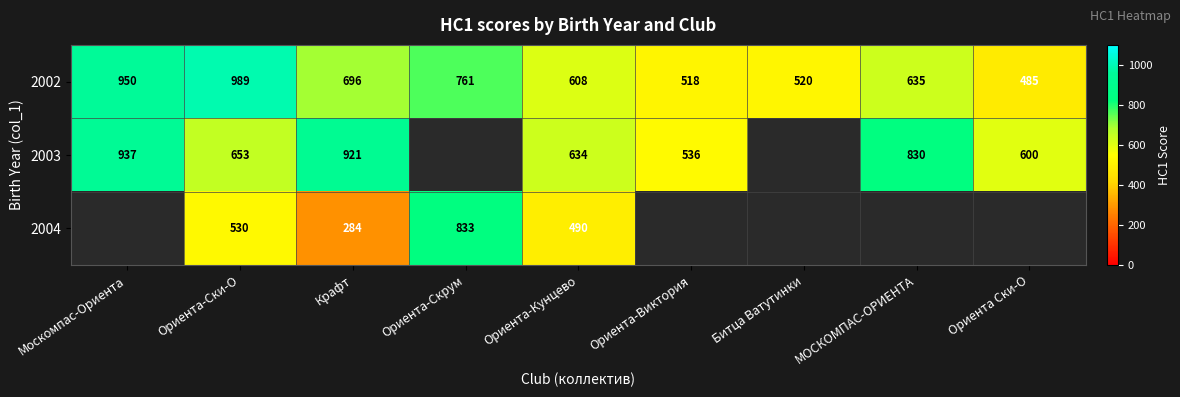

How many categories are shown in the chart?

9